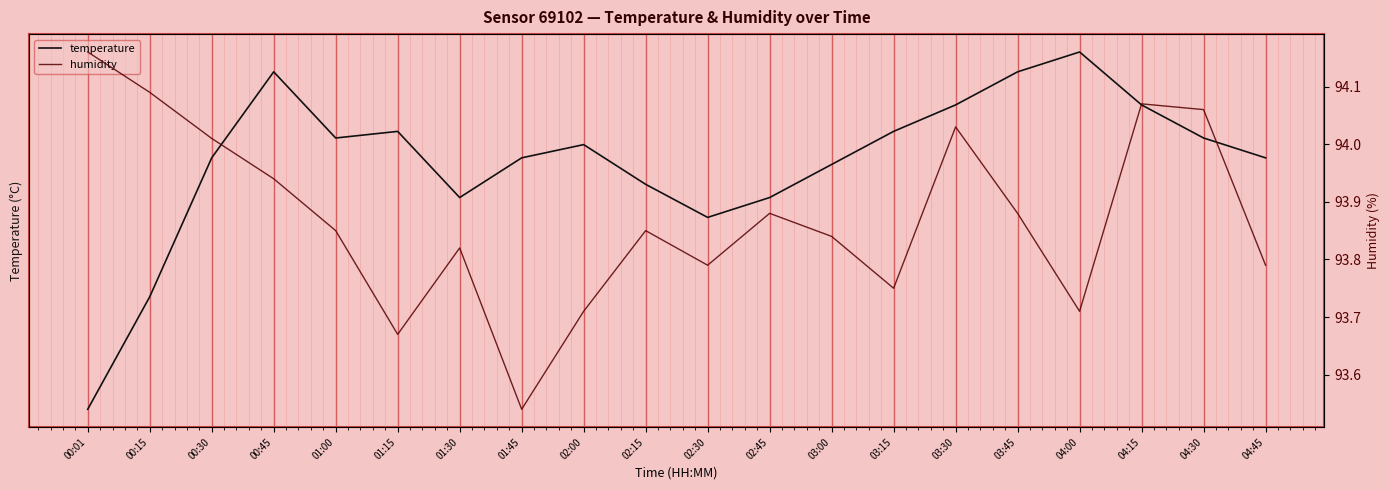

Reading left to right, transcribe all the data shown in this chart.

temperature: 3.9	4.0	4.3	4.4	4.3	4.3	4.2	4.3	4.3	4.2	4.2	4.2	4.2	4.3	4.3	4.4	4.4	4.3	4.3	4.3
humidity: 94.2	94.1	94.0	93.9	93.8	93.7	93.8	93.5	93.7	93.8	93.8	93.9	93.8	93.8	94.0	93.9	93.7	94.1	94.1	93.8